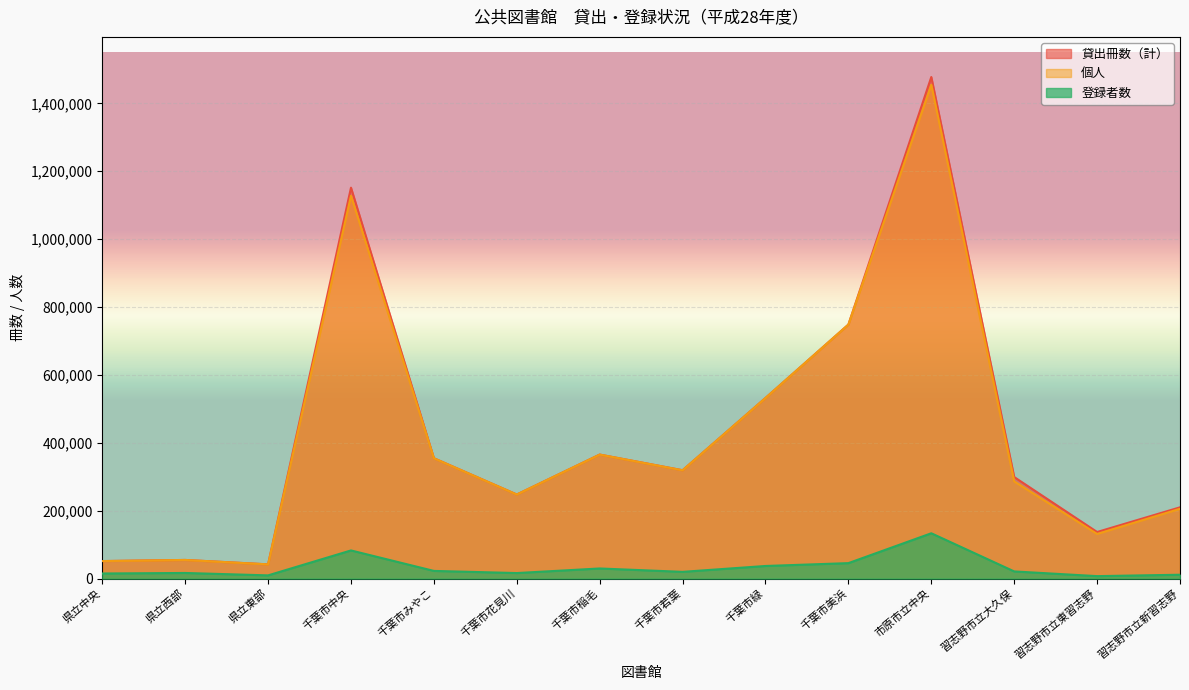

Where is 個人 nearest to the value 748364?

千葉市美浜